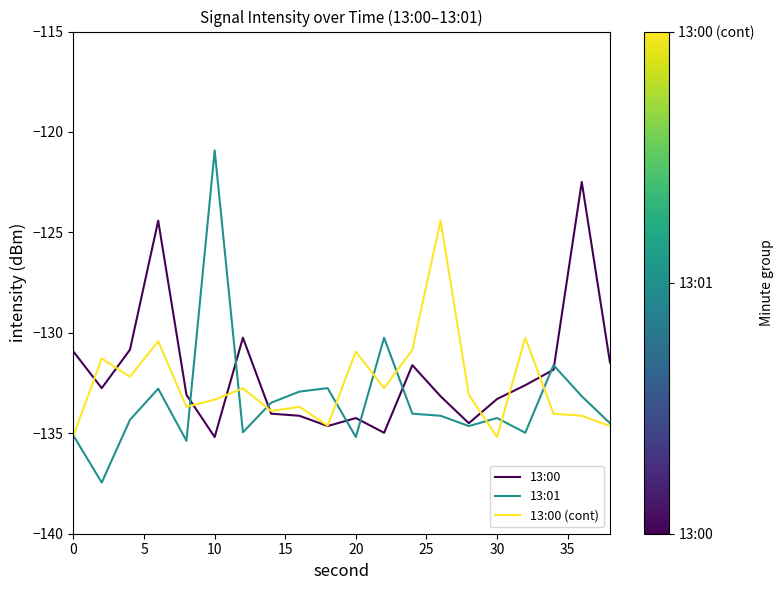

True or false: 13:00 (cont) and 13:01 intersect in this chart.

True